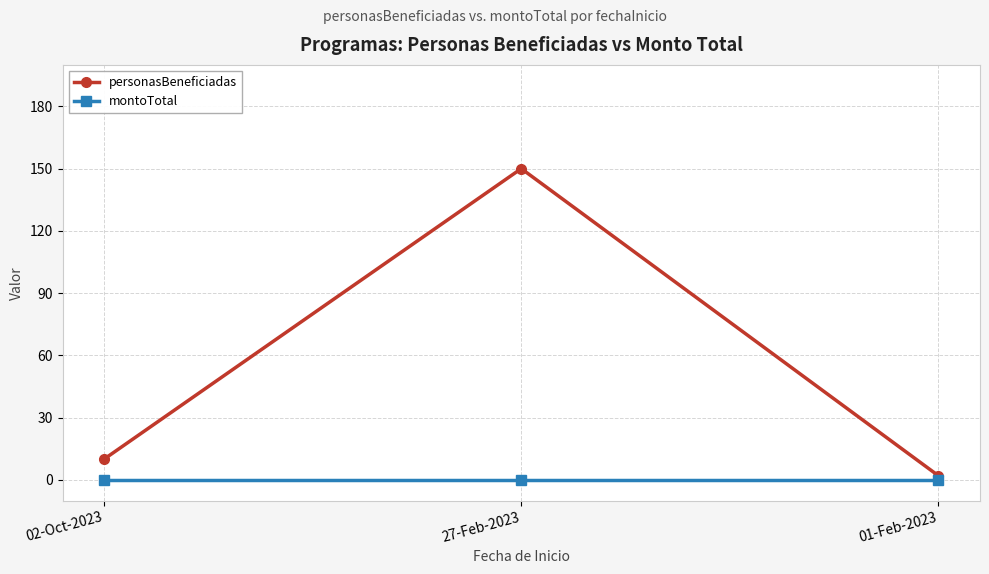

Does the chart have visible grid lines?

Yes